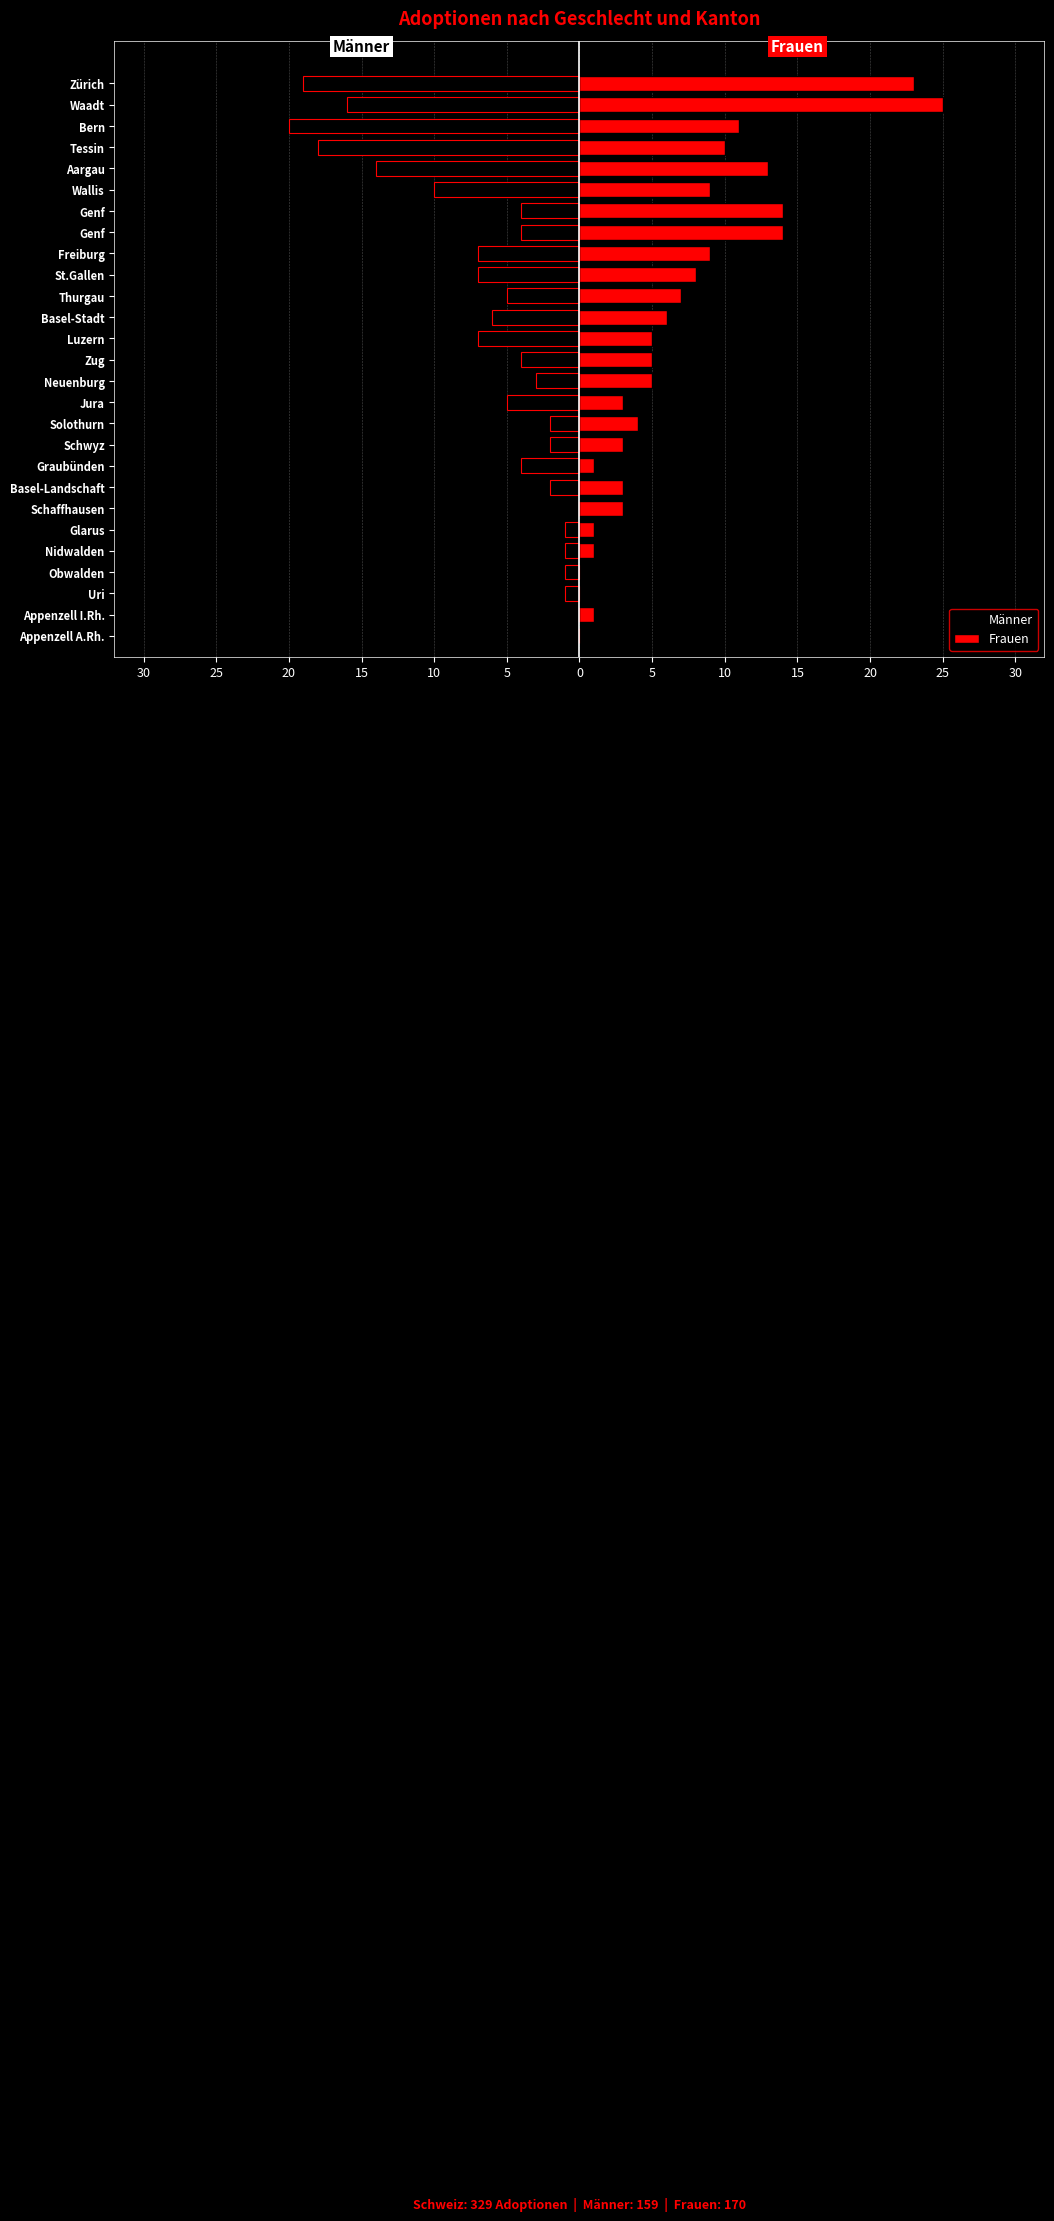

Are the bars grouped side by side (vs. stacked)?

Yes